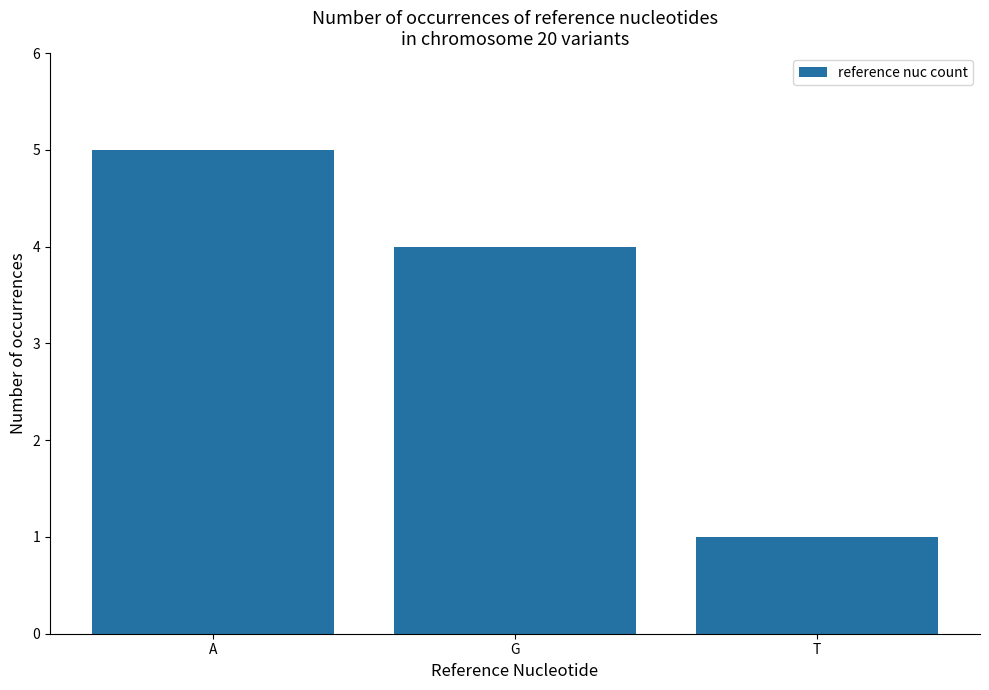

At which category does the chart reach its minimum across all series?

T